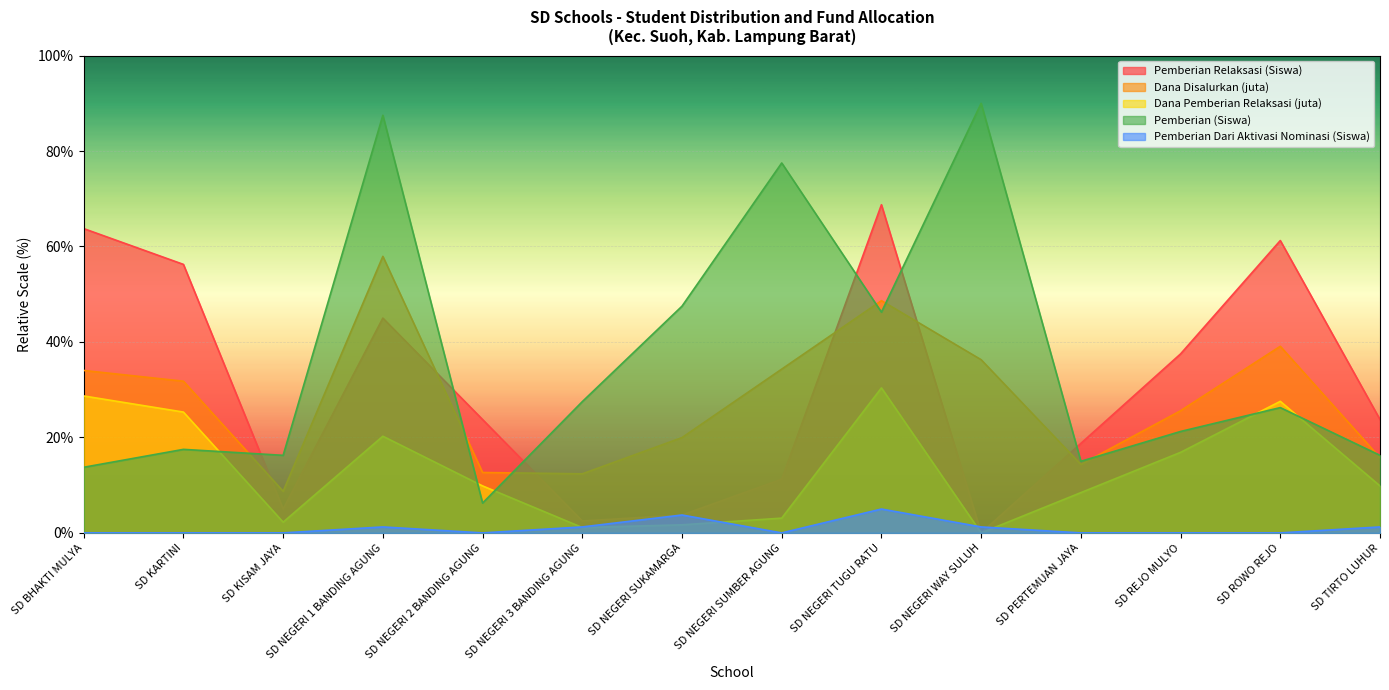

How many interior local valleys does the Dana Disalurkan (juta) series have?

3